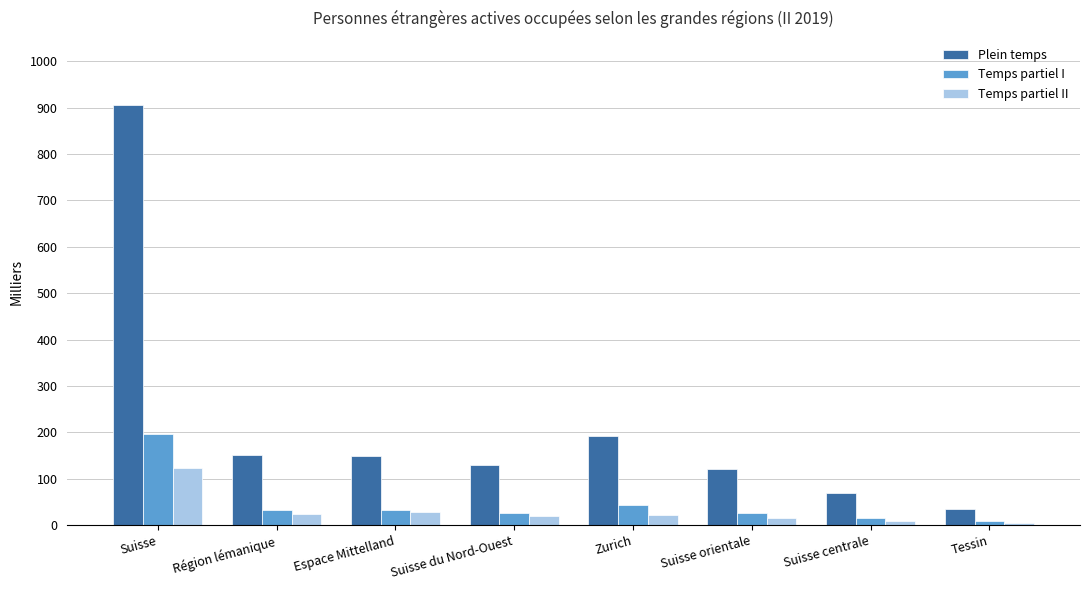

At which label does Plein temps reach its minimum?

Tessin